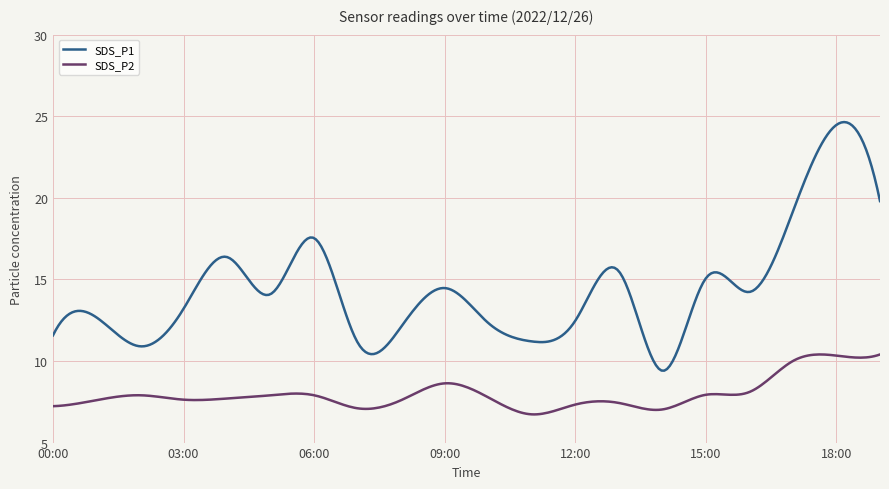

How many lines are shown in the chart?

2